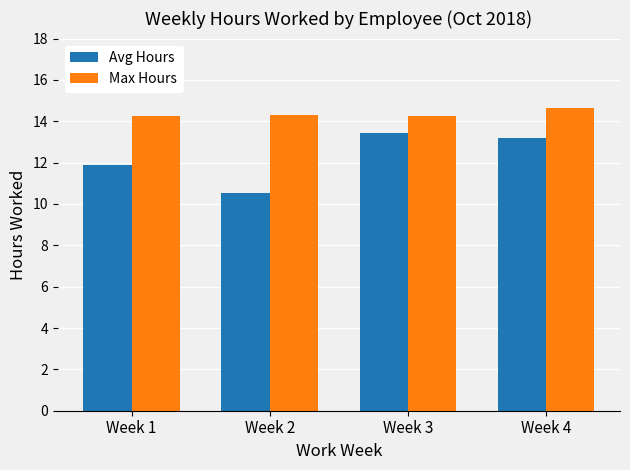

What is the spread (max minus min) of values at Week 4?

1.5